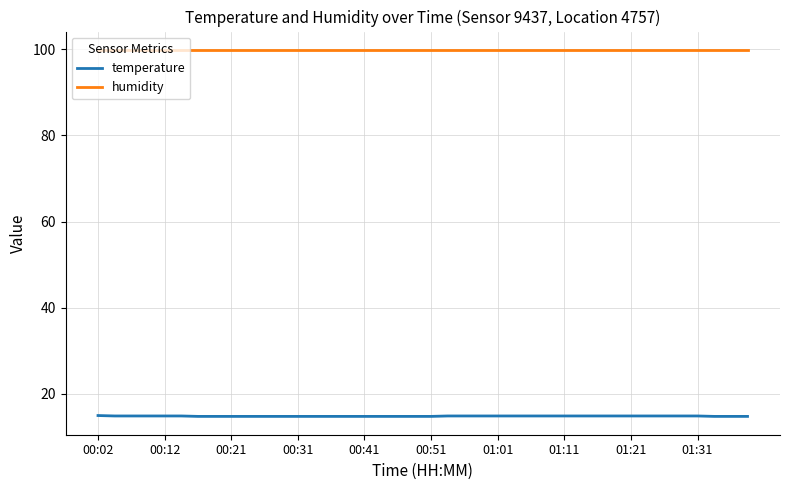

Which series has the largest range (max minus min)?

temperature